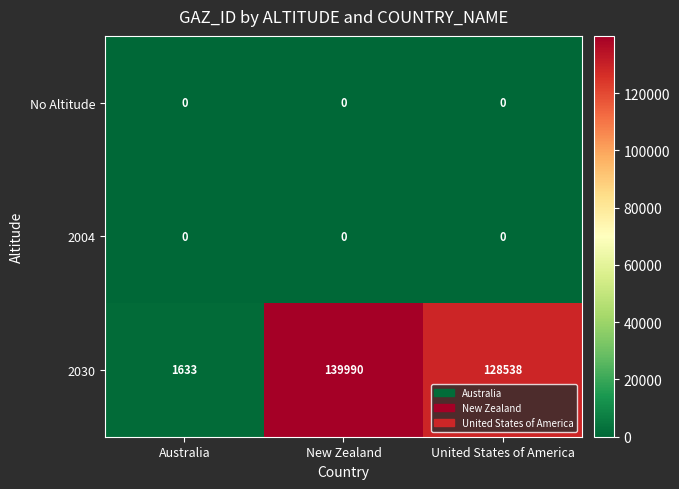

The value of 2030 at United States of America is 128538. True or false?

True